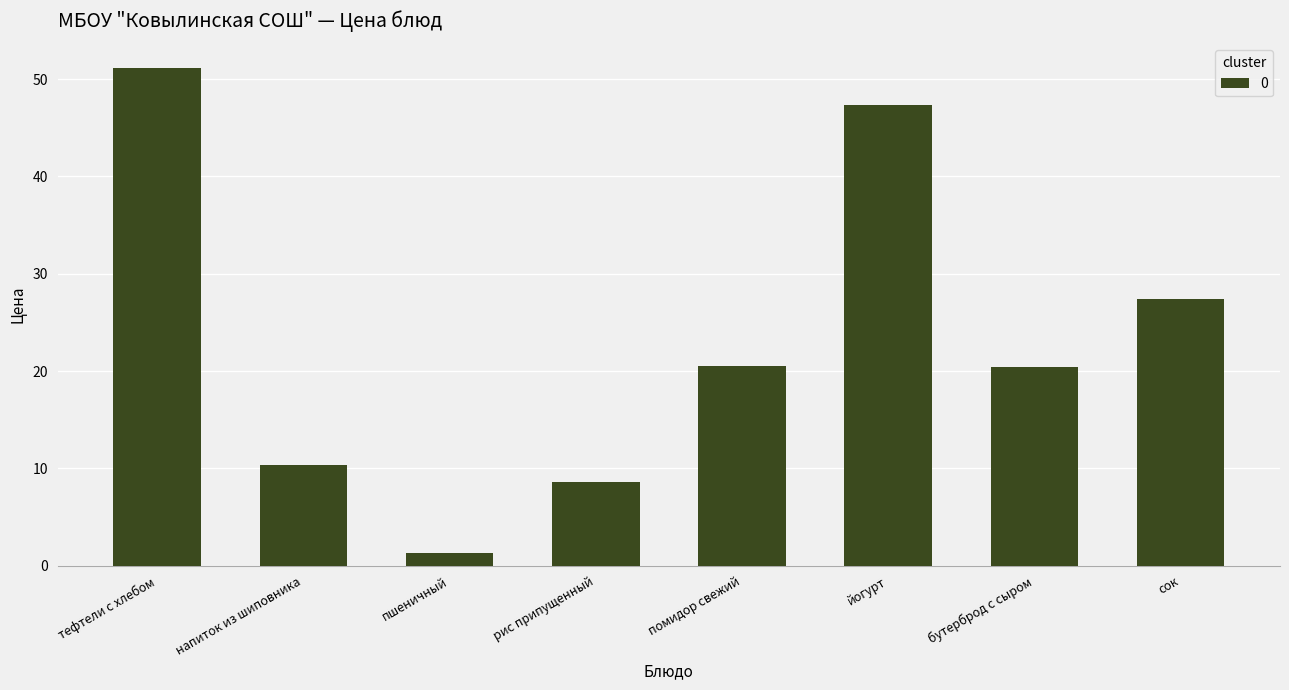

What is the difference between the values at помидор свежий and йогурт?

26.8